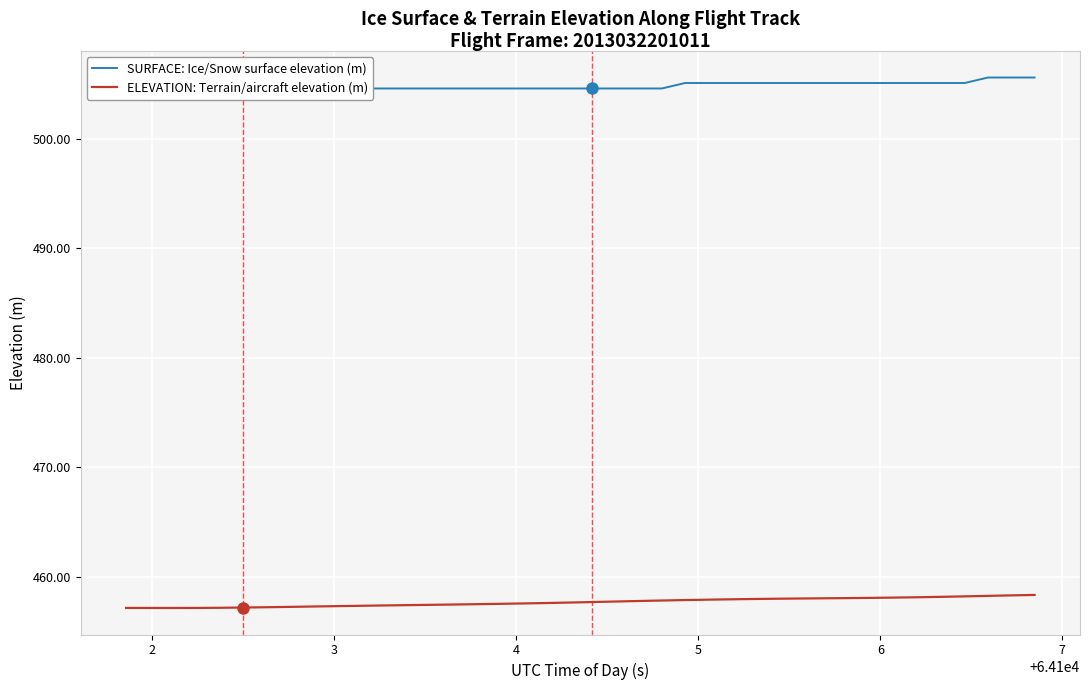

Reading left to right, what are all the values shown in this chart?

SURFACE: Ice/Snow surface elevation (m): 504.1	504.1	504.1	504.1	504.1	504.1	504.1	504.1	504.1	504.6	504.6	504.6	504.6	504.6	504.6	504.6	504.6	504.6	504.6	504.6	504.6	504.6	504.6	504.6	505.1	505.1	505.1	505.1	505.1	505.1	505.1	505.1	505.1	505.1	505.1	505.1	505.1	505.6	505.6	505.6
ELEVATION: Terrain/aircraft elevation (m): 457.1	457.1	457.1	457.1	457.1	457.2	457.2	457.2	457.3	457.3	457.3	457.4	457.4	457.4	457.4	457.5	457.5	457.5	457.6	457.6	457.7	457.7	457.8	457.8	457.8	457.9	457.9	457.9	458.0	458.0	458.0	458.0	458.0	458.1	458.1	458.1	458.2	458.2	458.3	458.3